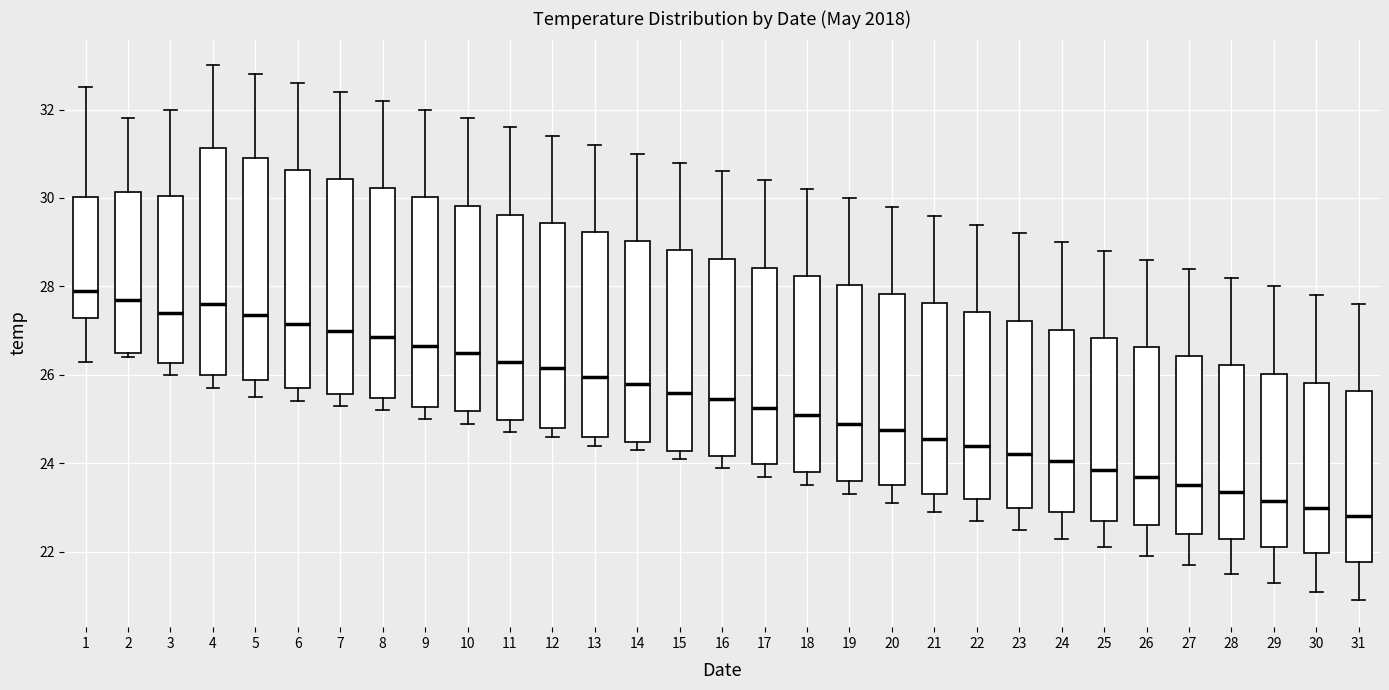

Reading left to right, read every box against the y-axis: the position of its median line, the range the box covers, and the ends of its whiskers. The values are not printed on the chart, so give them approximately, as read against the axis.

1: median 28.0, box 27.2 to 30.0, whiskers 26.4 to 32.6
2: median 27.8, box 26.6 to 30.2, whiskers 26.4 to 31.8
3: median 27.4, box 26.2 to 30.0, whiskers 26.0 to 32.0
4: median 27.6, box 26.0 to 31.2, whiskers 25.8 to 33.0
5: median 27.4, box 25.8 to 31.0, whiskers 25.6 to 32.8
6: median 27.2, box 25.8 to 30.6, whiskers 25.4 to 32.6
7: median 27.0, box 25.6 to 30.4, whiskers 25.4 to 32.4
8: median 26.8, box 25.4 to 30.2, whiskers 25.2 to 32.2
9: median 26.6, box 25.2 to 30.0, whiskers 25.0 to 32.0
10: median 26.6, box 25.2 to 29.8, whiskers 25.0 to 31.8
11: median 26.4, box 25.0 to 29.6, whiskers 24.8 to 31.6
12: median 26.2, box 24.8 to 29.4, whiskers 24.6 to 31.4
13: median 26.0, box 24.6 to 29.2, whiskers 24.4 to 31.2
14: median 25.8, box 24.4 to 29.0, whiskers 24.4 (just below the box's lower edge) to 31.0
15: median 25.6, box 24.2 to 28.8, whiskers 24.2 (just below the box's lower edge) to 30.8
16: median 25.4, box 24.2 to 28.6, whiskers 24.0 to 30.6
17: median 25.2, box 24.0 to 28.4, whiskers 23.8 to 30.4
18: median 25.2, box 23.8 to 28.2, whiskers 23.6 to 30.2
19: median 25.0, box 23.6 to 28.0, whiskers 23.4 to 30.0
20: median 24.8, box 23.6 to 27.8, whiskers 23.2 to 29.8
21: median 24.6, box 23.4 to 27.6, whiskers 23.0 to 29.6
22: median 24.4, box 23.2 to 27.4, whiskers 22.8 to 29.4
23: median 24.2, box 23.0 to 27.2, whiskers 22.6 to 29.2
24: median 24.0, box 23.0 to 27.0, whiskers 22.4 to 29.0
25: median 23.8, box 22.8 to 26.8, whiskers 22.2 to 28.8
26: median 23.8, box 22.6 to 26.6, whiskers 22.0 to 28.6
27: median 23.6, box 22.4 to 26.4, whiskers 21.8 to 28.4
28: median 23.4, box 22.4 to 26.2, whiskers 21.6 to 28.2
29: median 23.2, box 22.2 to 26.0, whiskers 21.4 to 28.0
30: median 23.0, box 22.0 to 25.8, whiskers 21.2 to 27.8
31: median 22.8, box 21.8 to 25.6, whiskers 21.0 to 27.6